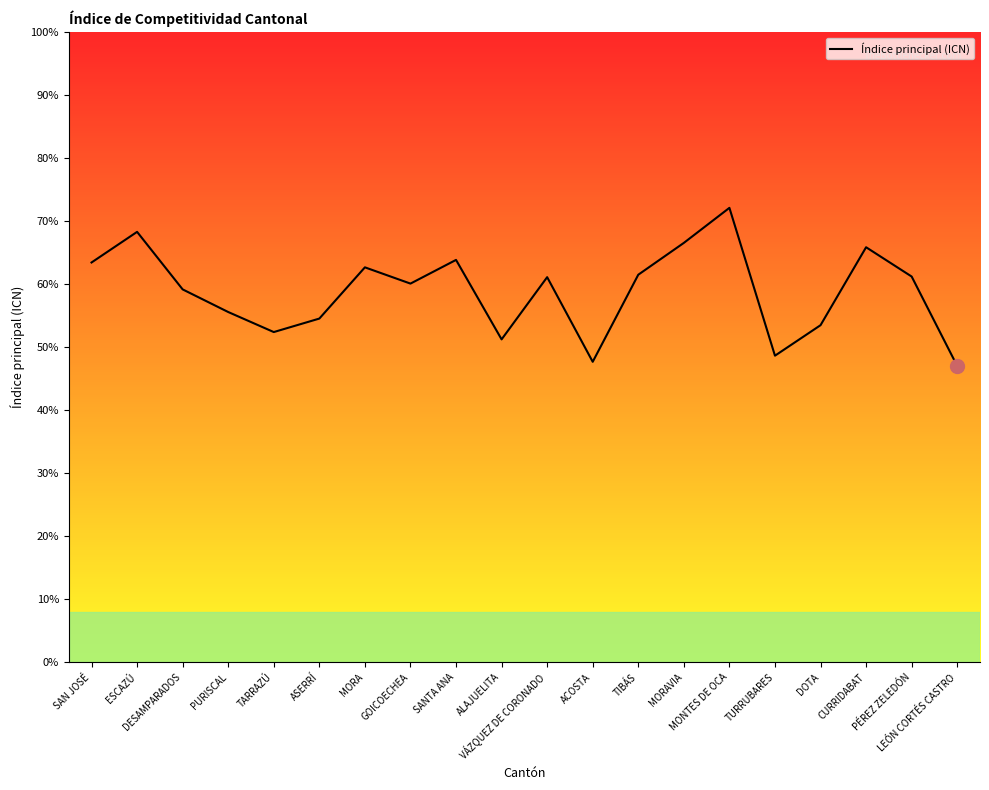

What is the difference between the maximum and minimum values?

25.1